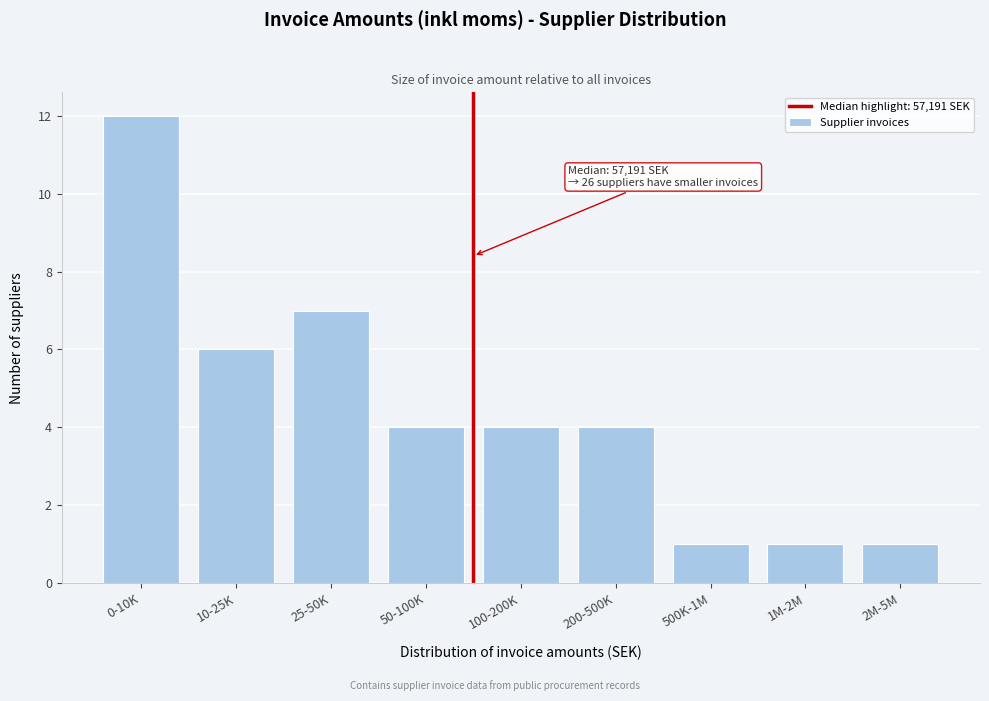

Reading left to right, list all the values displayed in this chart.

0-10K=12	10-25K=6	25-50K=7	50-100K=4	100-200K=4	200-500K=4	500K-1M=1	1M-2M=1	2M-5M=1